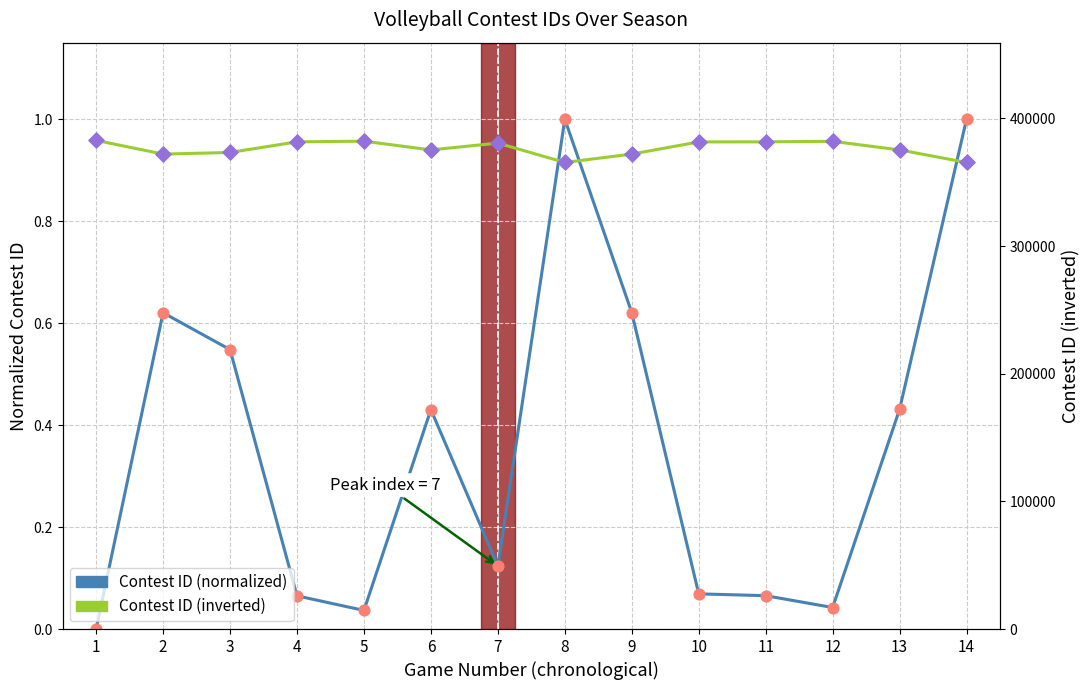

Which series has the widest spread of Y values?

Contest ID (inverted)